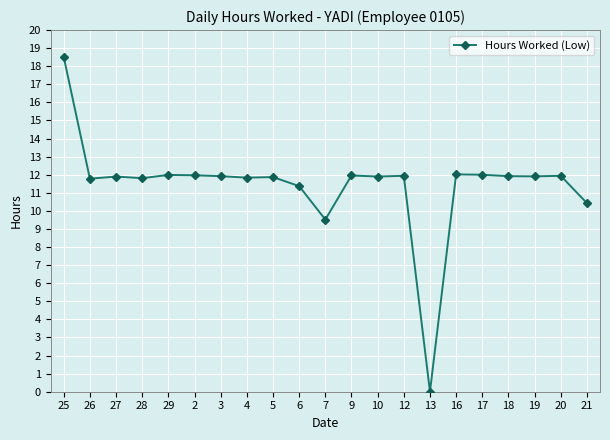

How many values exceed 11?

18